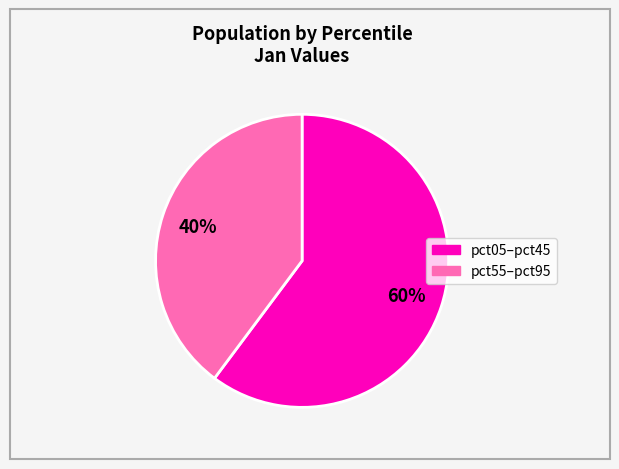

How many slices are in this pie chart?

2